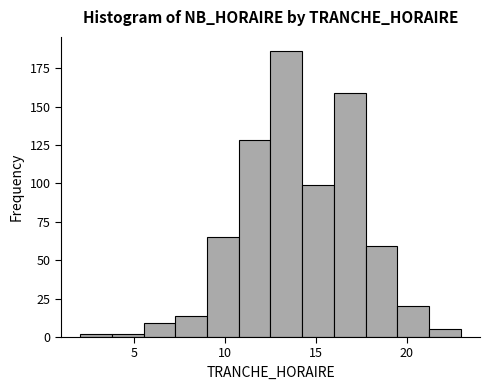

Read against the x-axis, roughly where is the centre of the tallest bar?

13.5